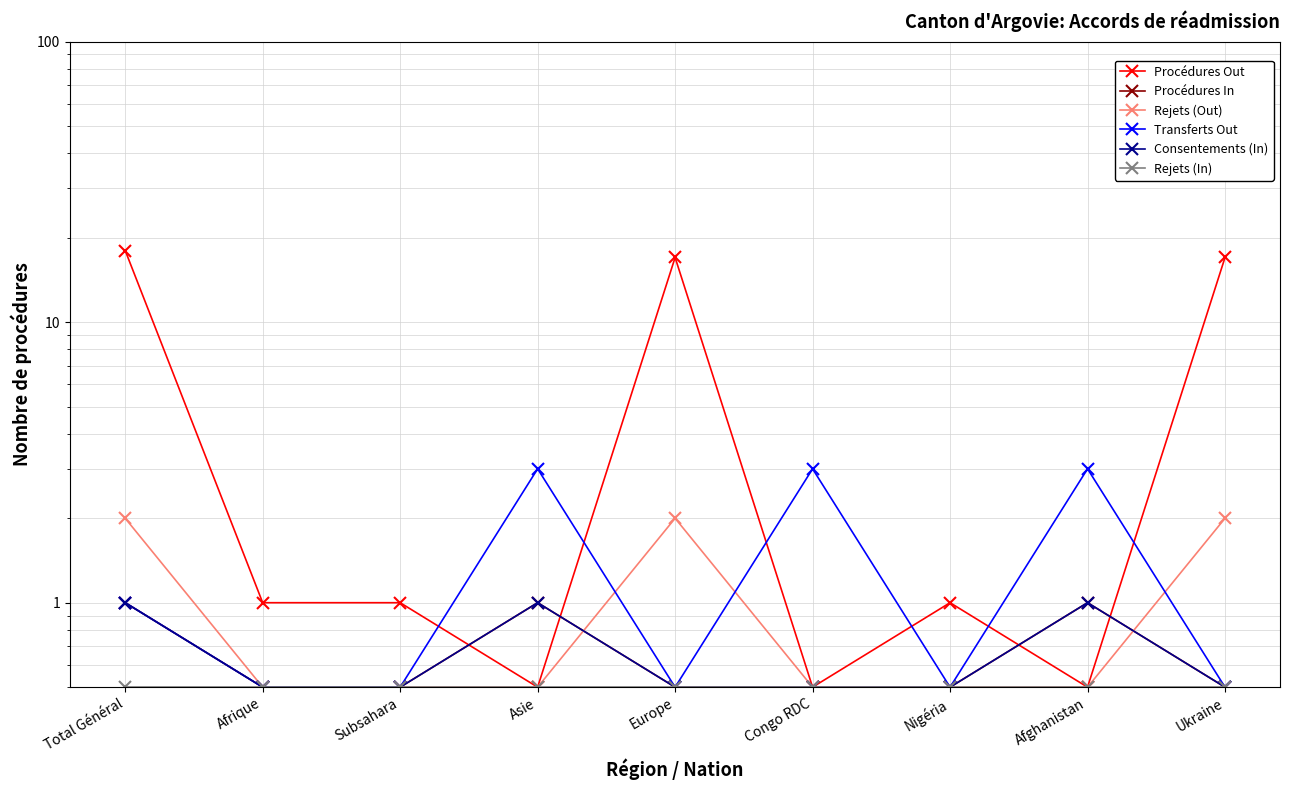

How many interior local peaks does the Consentements (In) series have?

2